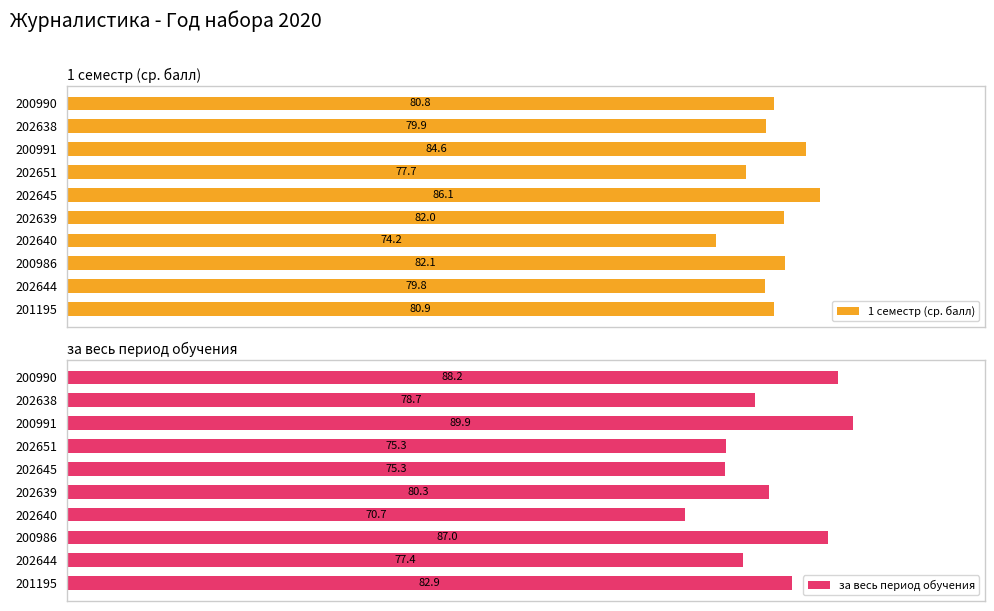

How many bars are there in total?

20